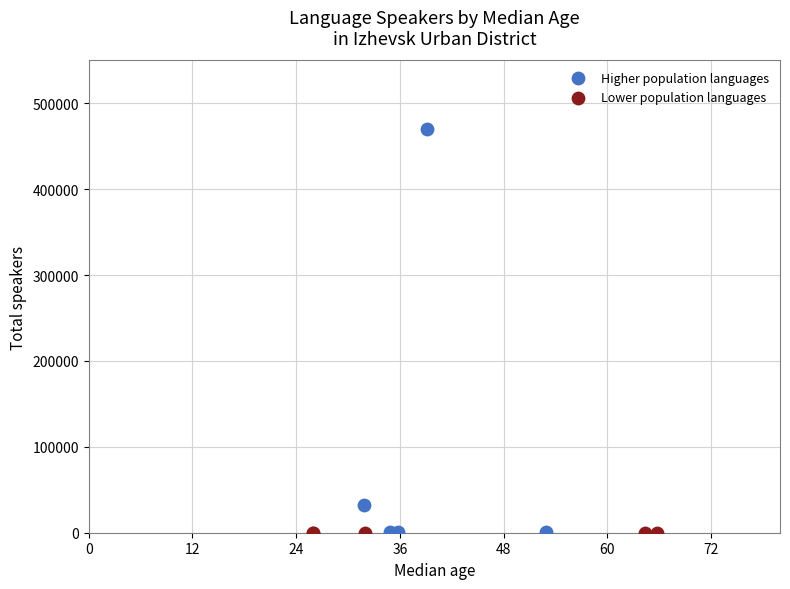

Which series reaches the maximum Y coordinate?

Higher population languages